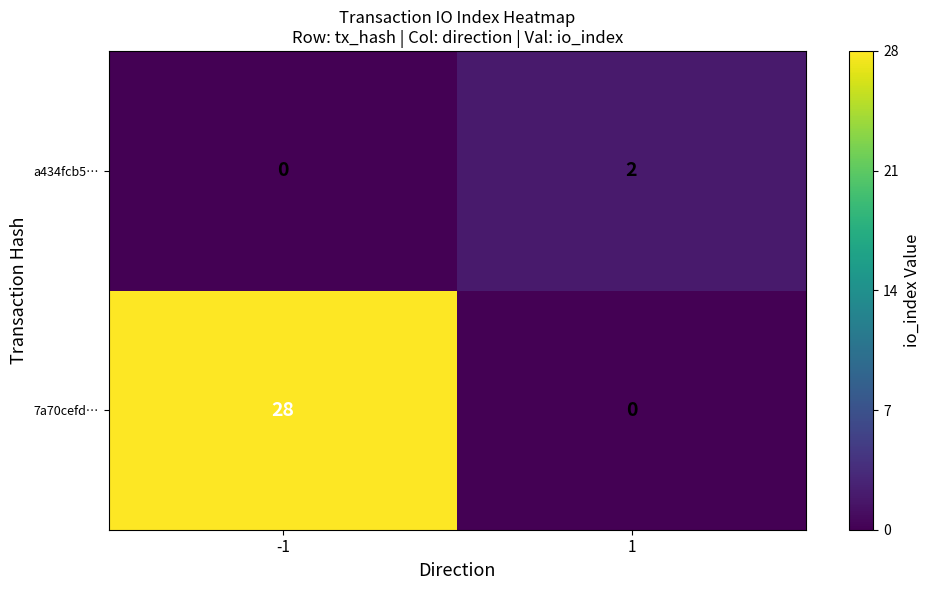

At -1, list the series in order from smallest to largest.

a434fcb5…, 7a70cefd…